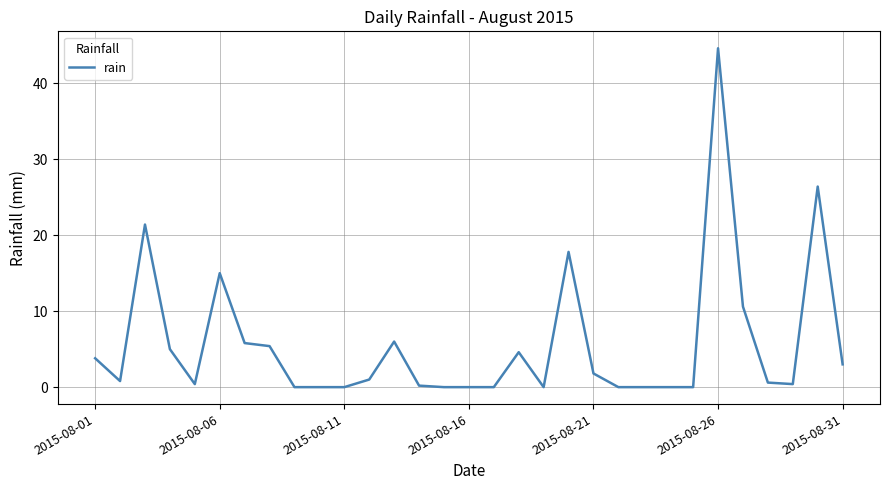

What is the difference between the maximum and minimum values?

44.6